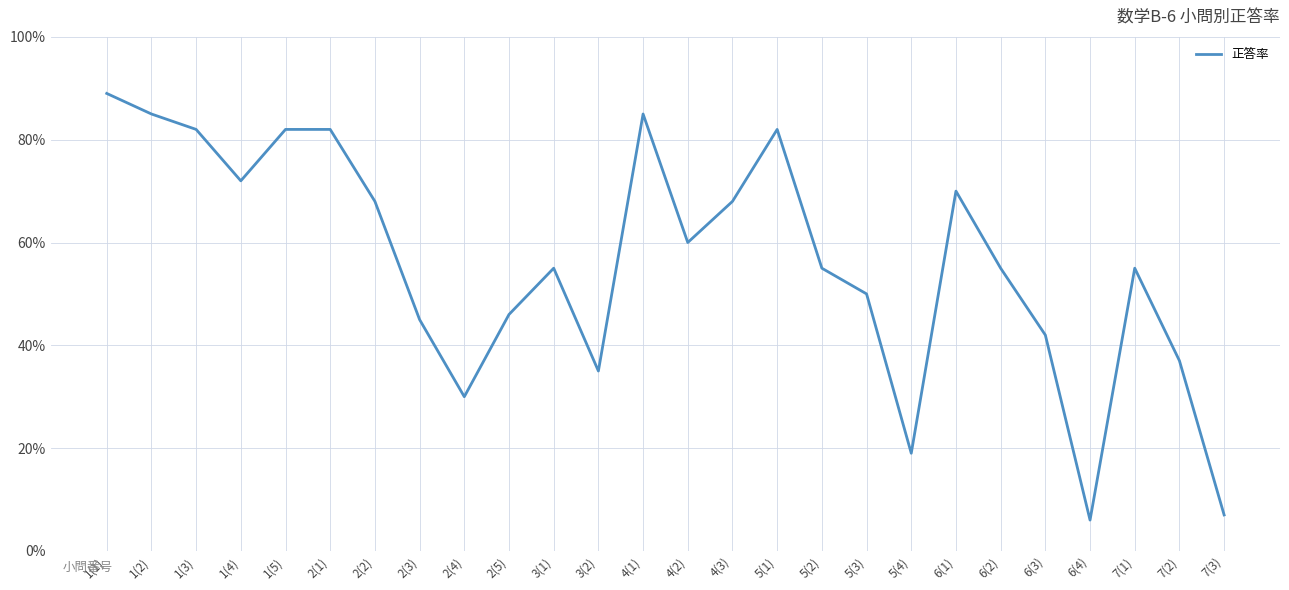

Is it true that the value at 1(2) is 41?

False